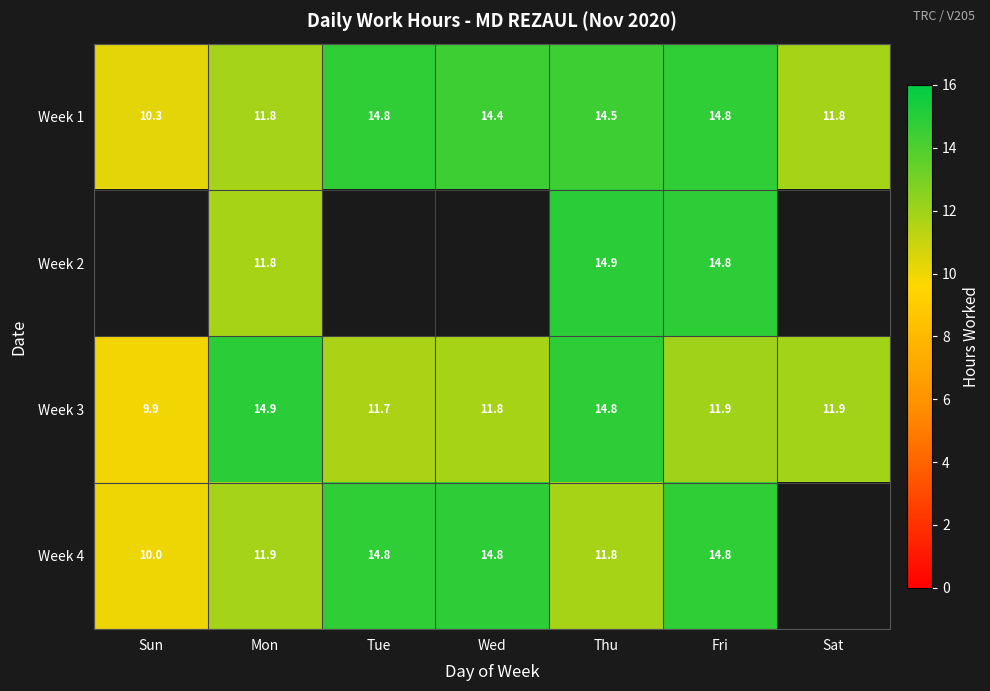

Is the value of Week 3 at Sun greater than the value of Week 1 at Mon?

No